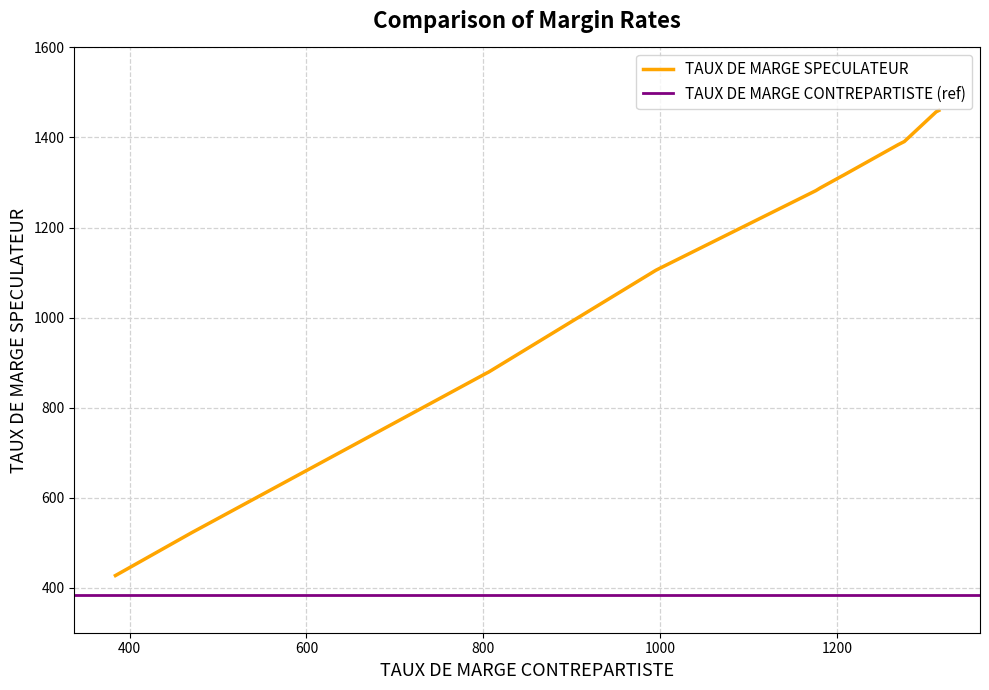

How many lines are shown in the chart?

2